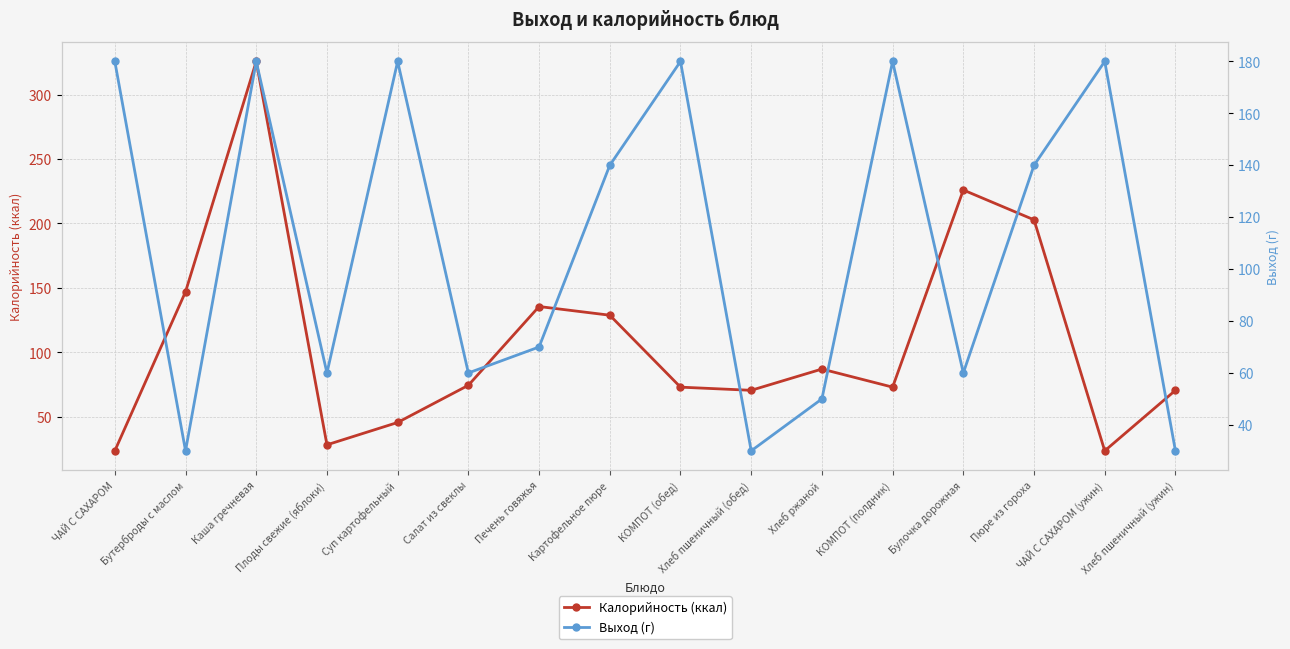

What is the average value of the Калорийность (ккал) series?

108.4